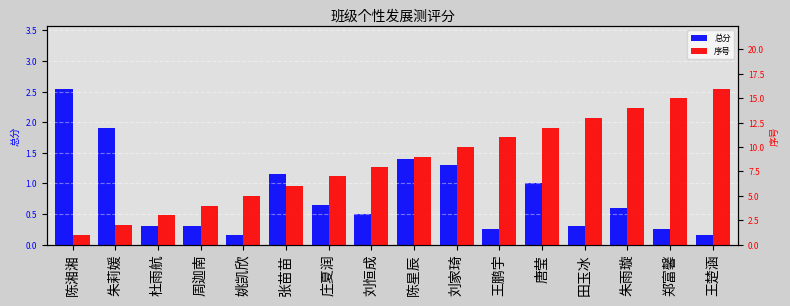

At how many categories does at least one series exceed 8?

8